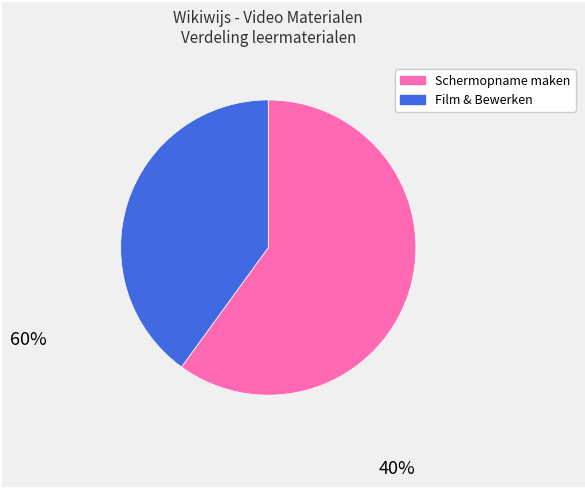

Does any single category account for the majority?

Yes